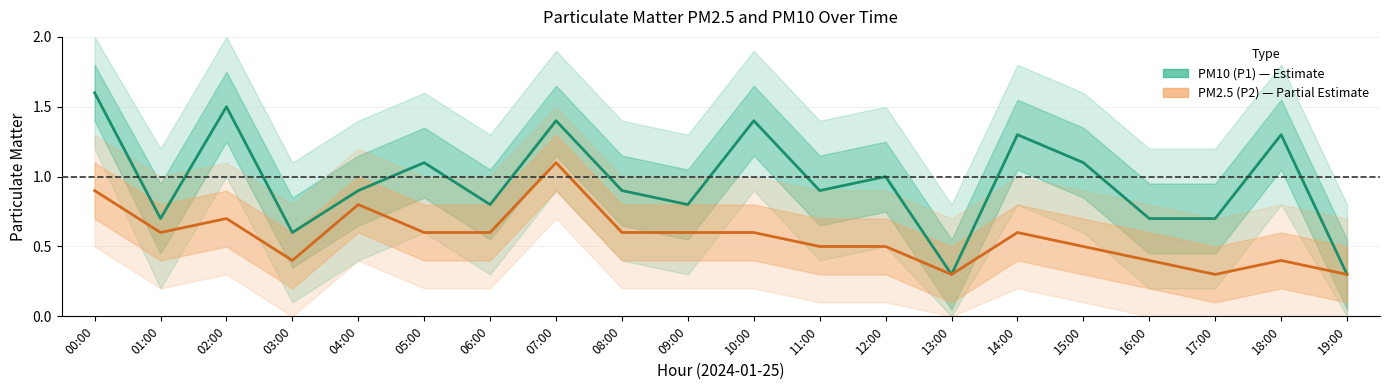

Rank the series by their maximum value, from highest to lowest.

PM10 (P1), PM2.5 (P2)